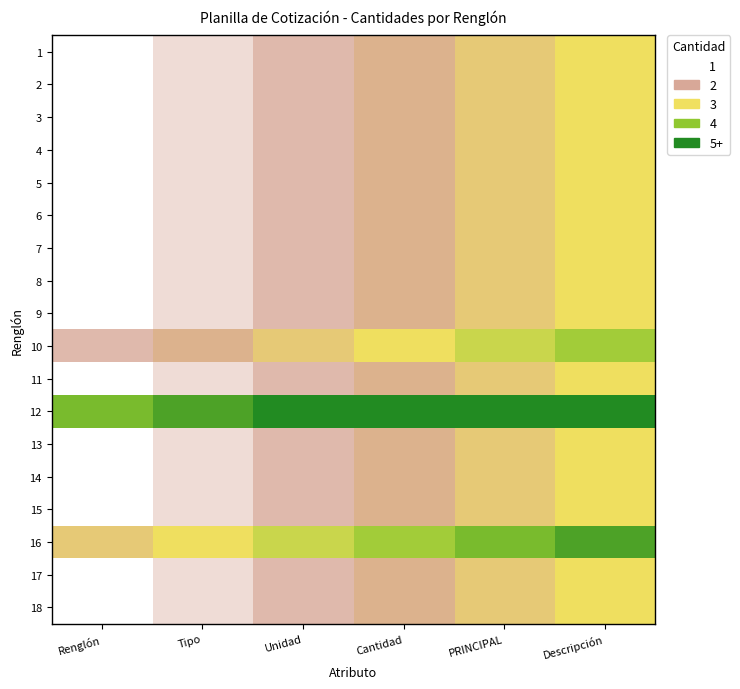

What is the minimum value shown in the chart?

1.0